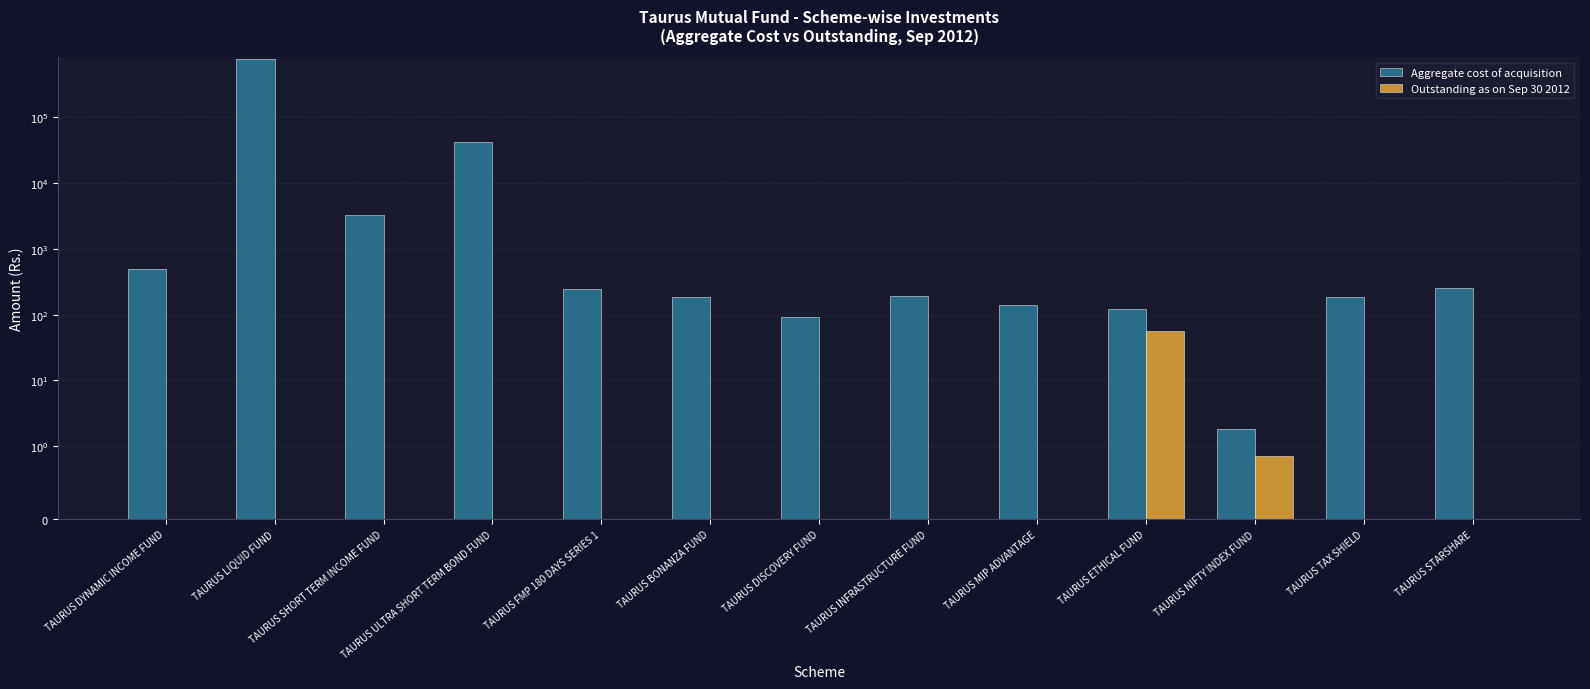

The value of Aggregate cost of acquisition at TAURUS TAX SHIELD is 99.7. True or false?

False